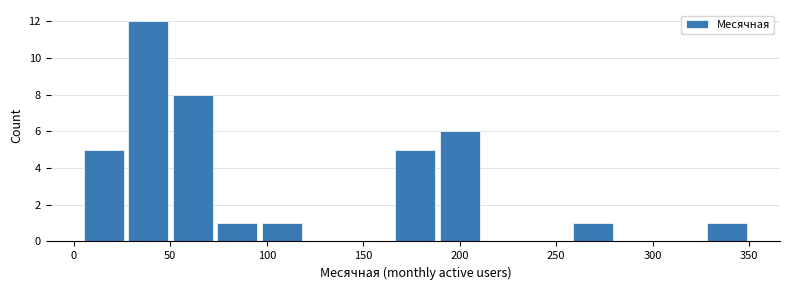

Reading left to right, transcribe this chart: for each bar, give the range it covers on the x-axis and its height. Neither the bar edges nor the heights are printed on the chart, so give them approximately, as read against the axes.

5 to 25: 5
25 to 50: 12
50 to 75: 8
75 to 95: 1
95 to 120: 1
120 to 140: 0
140 to 165: 0
165 to 190: 5
190 to 210: 6
210 to 235: 0
235 to 260: 0
260 to 280: 1
280 to 305: 0
305 to 325: 0
325 to 350: 1